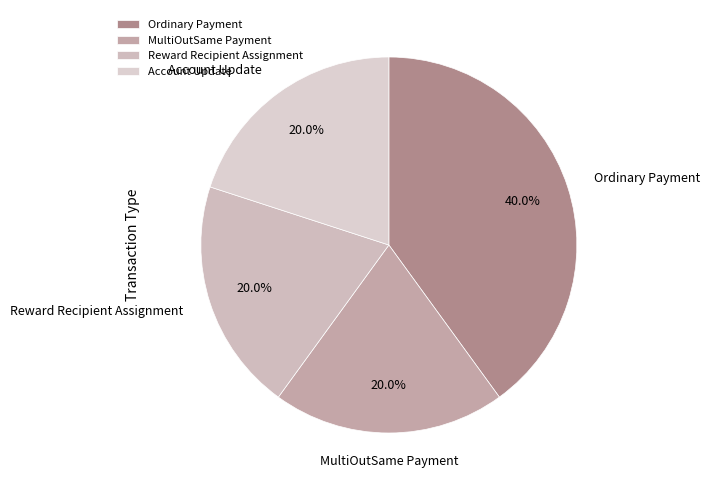

Is there a majority slice in this chart?

No